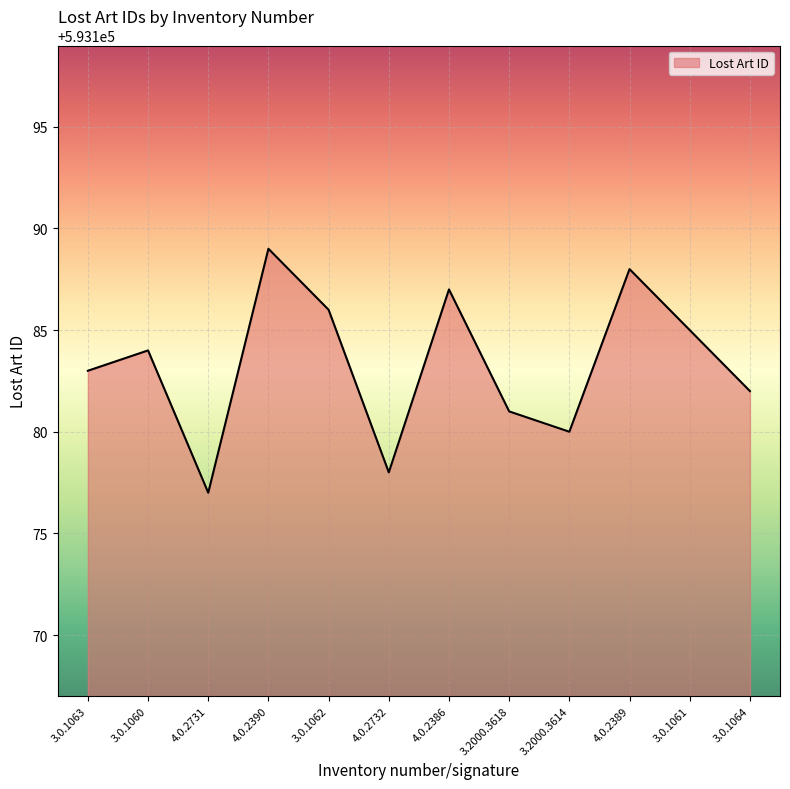

What is the minimum value shown in the chart?

593177